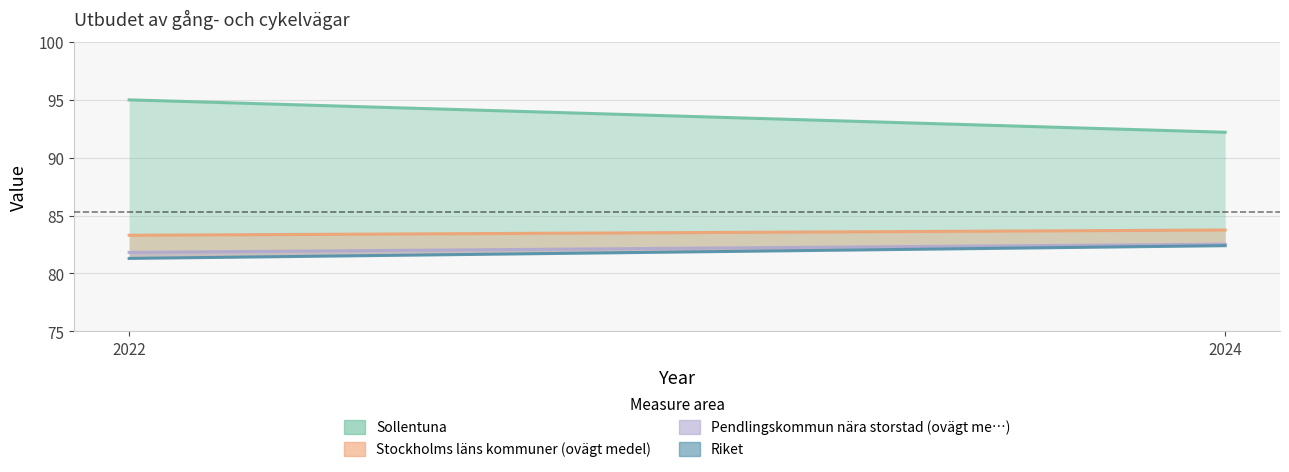

Which series has the largest range (max minus min)?

Sollentuna